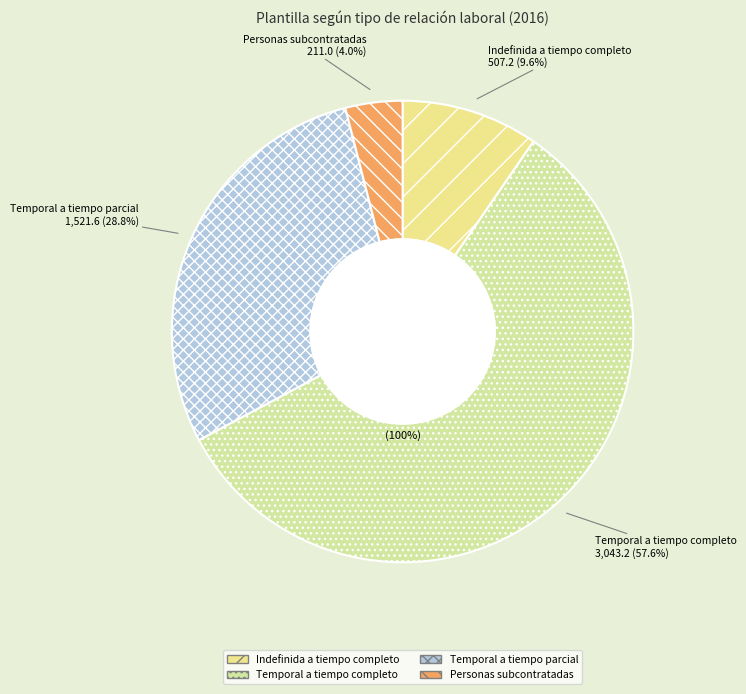

Which category has the smallest portion of the pie?

Personas subcontratadas